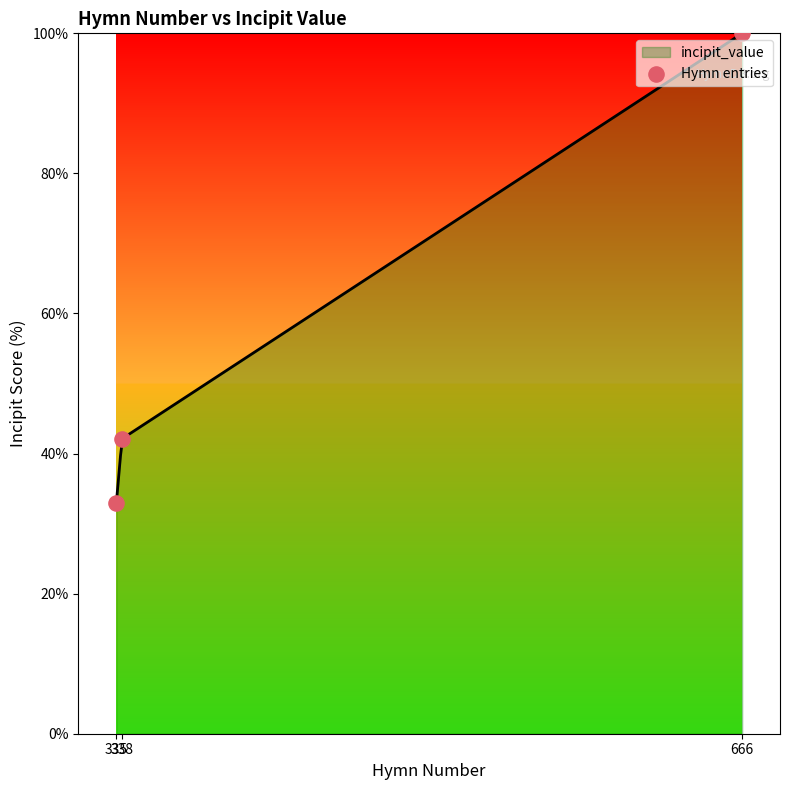

Approximately how many times larger is the value at 335 compared to 666?

0.3